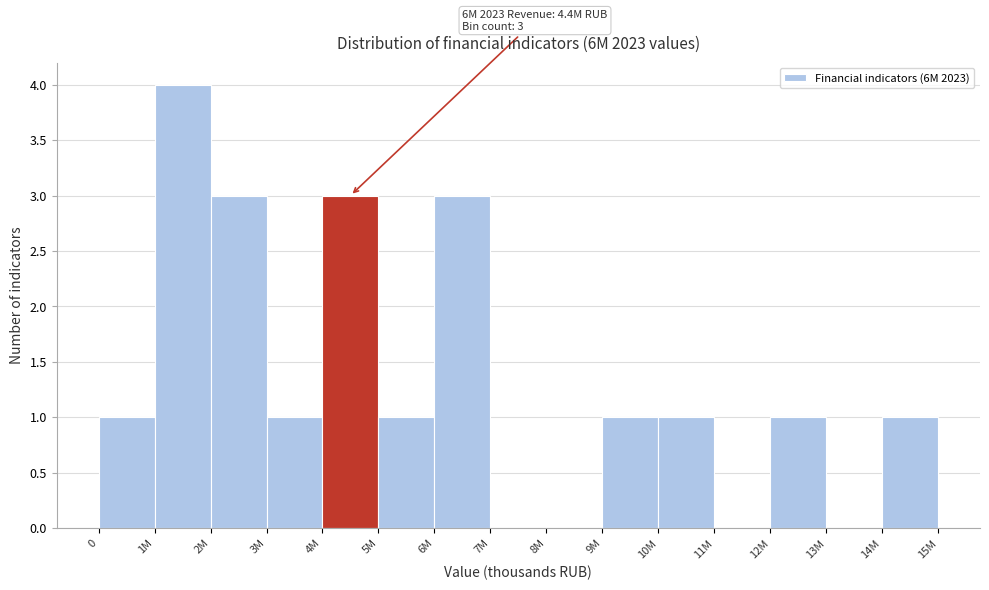

Reading left to right, list all the values displayed in this chart.

0=1	1M=4	2M=3	3M=1	4M=3	5M=1	6M=3	7M=0	8M=0	9M=1	10M=1	11M=0	12M=1	13M=0	14M=1